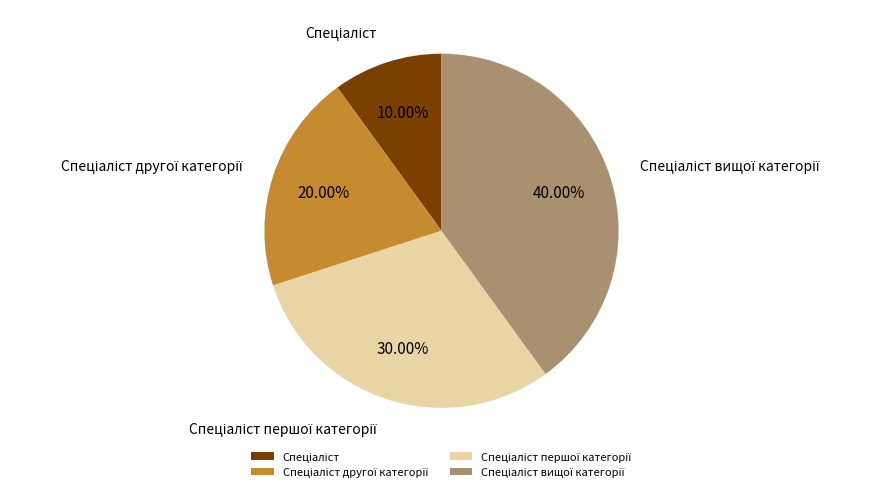

Does any single category account for the majority?

No